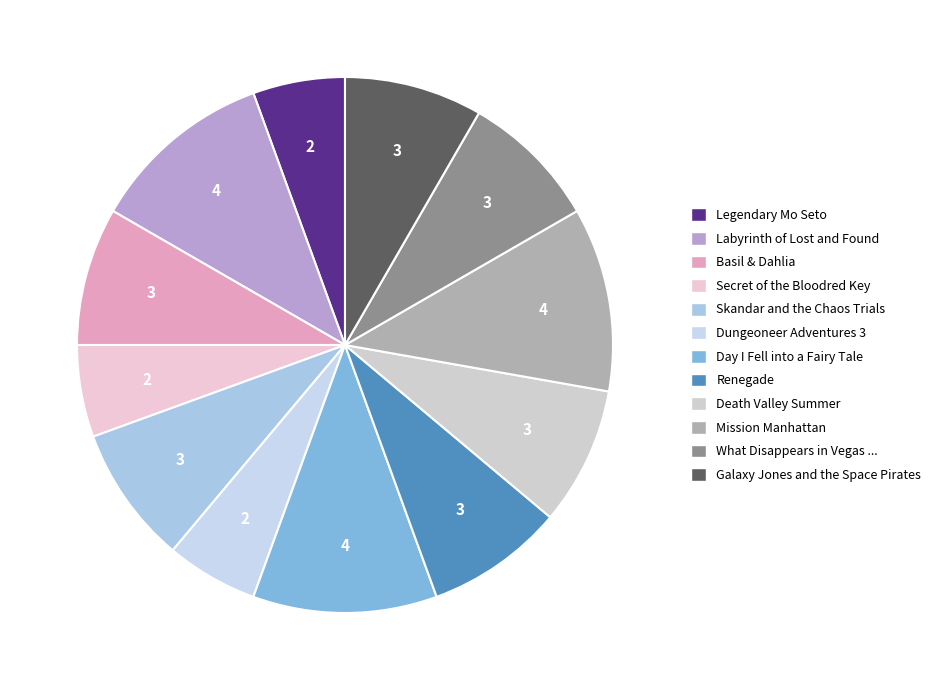

Count the number of slices in the pie.

12